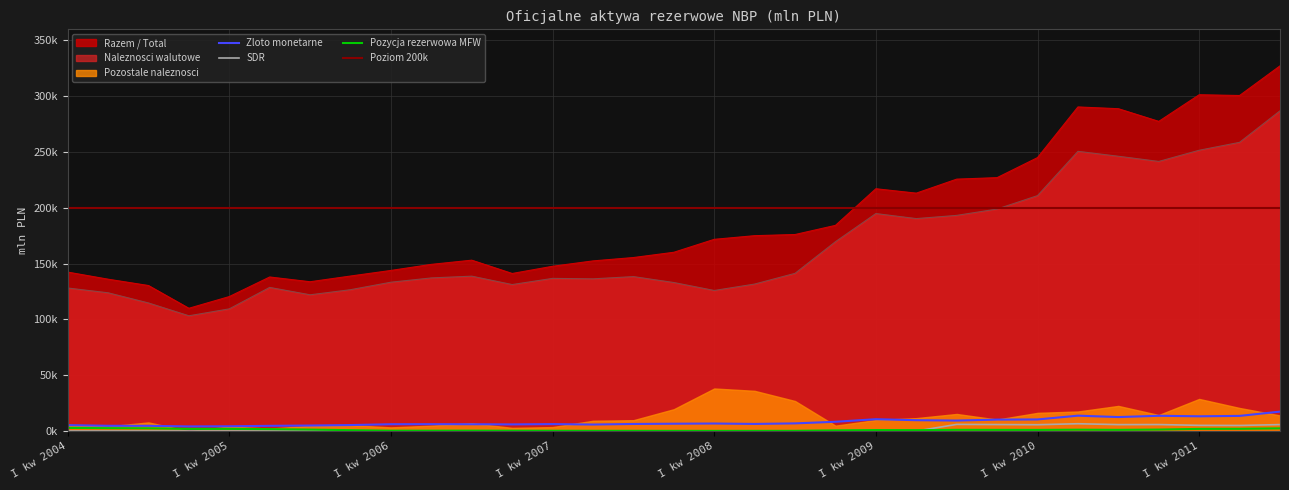

True or false: Zloto monetarne and Pozycja rezerwowa MFW cross at least once.

False